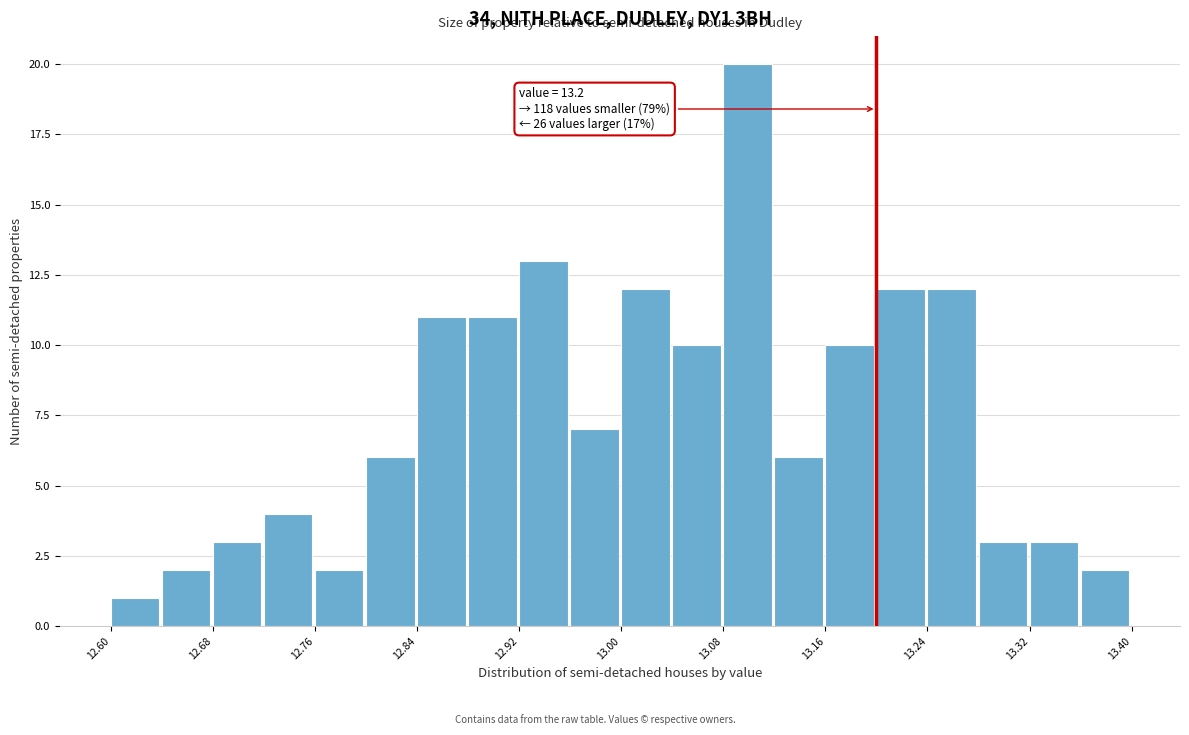

Which range on the x-axis has the tallest bar?

13.08 to 13.12